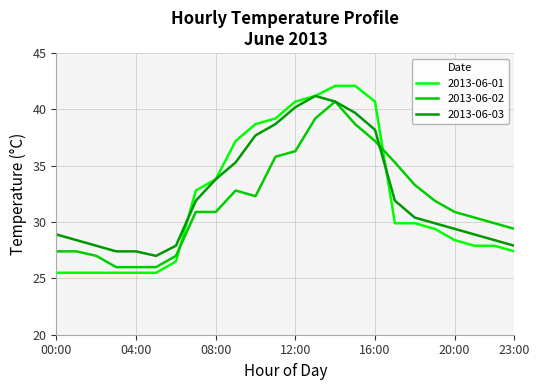

What is the highest value of the 2013-06-03 series?

41.2